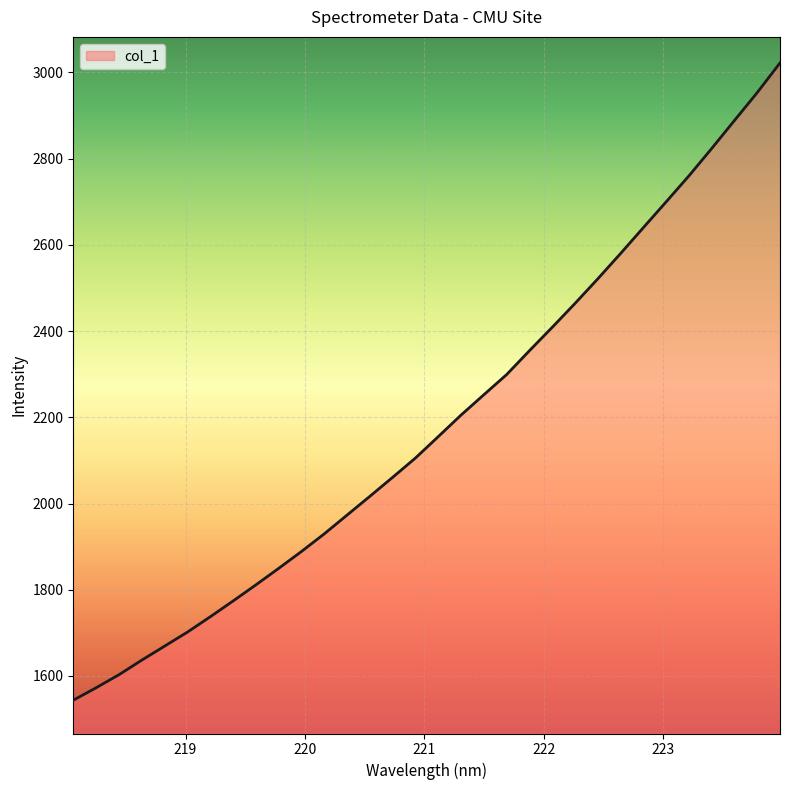

Does the chart have visible grid lines?

Yes